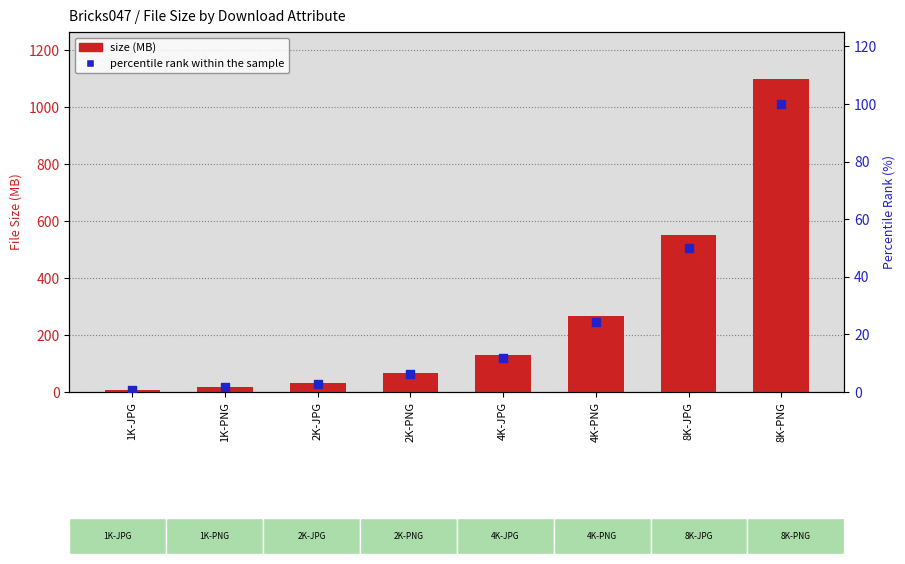

Which series has the largest total across all categories?

size (MB)